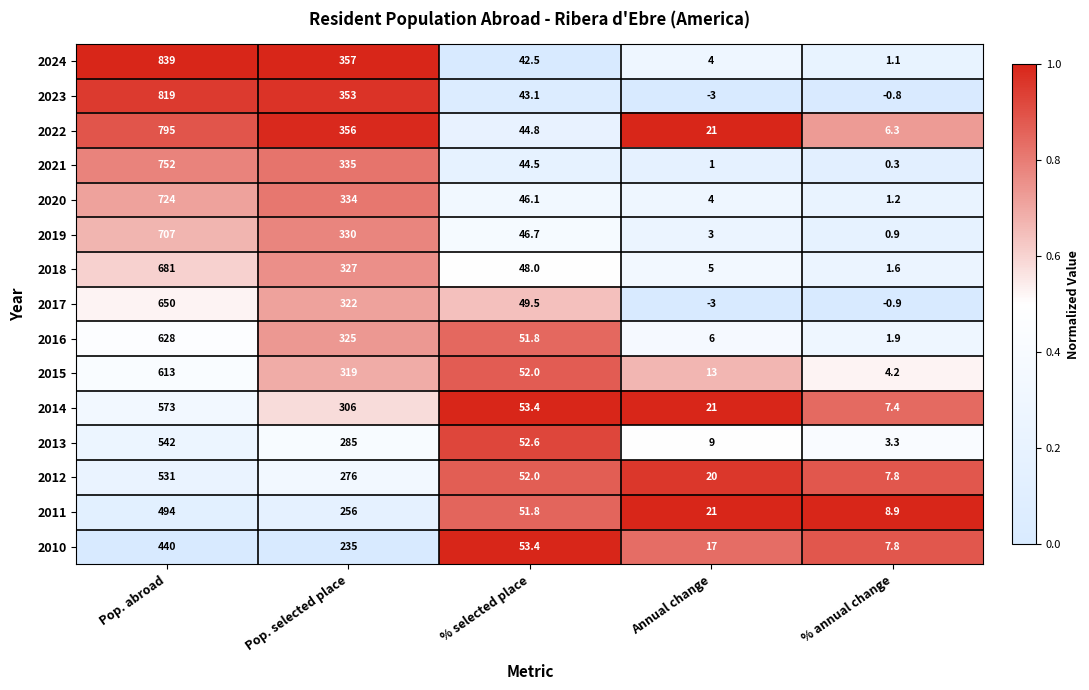

Between Pop. abroad and % selected place, which series saw the biggest shift?

2024